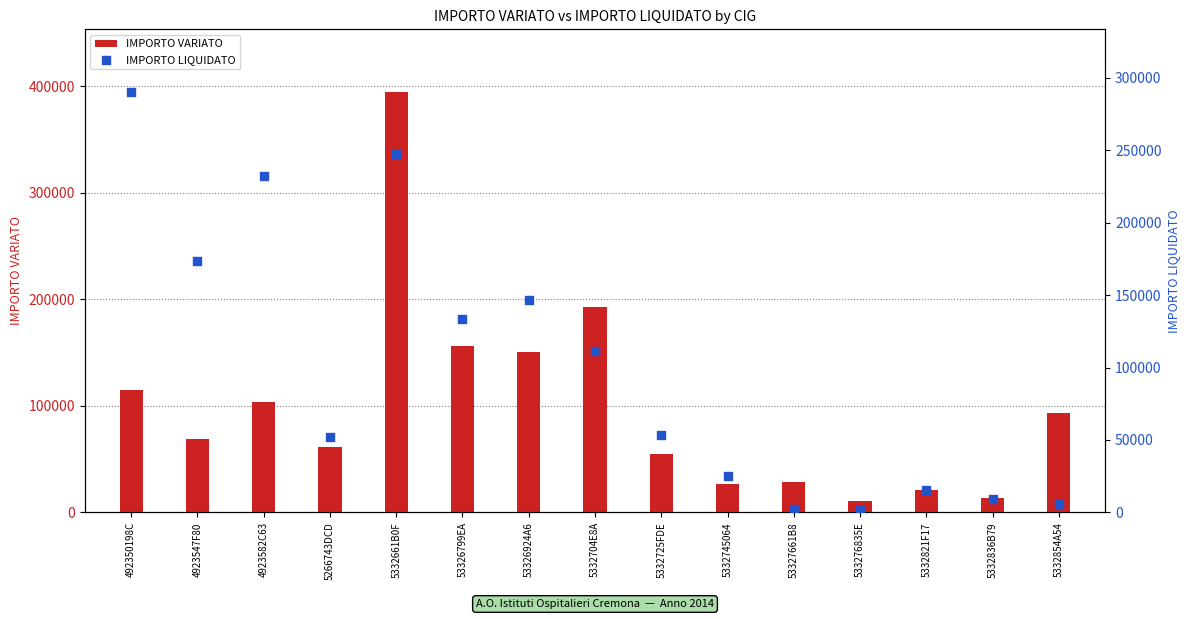

At which category is the sum across all series the highest?

5332661B0F